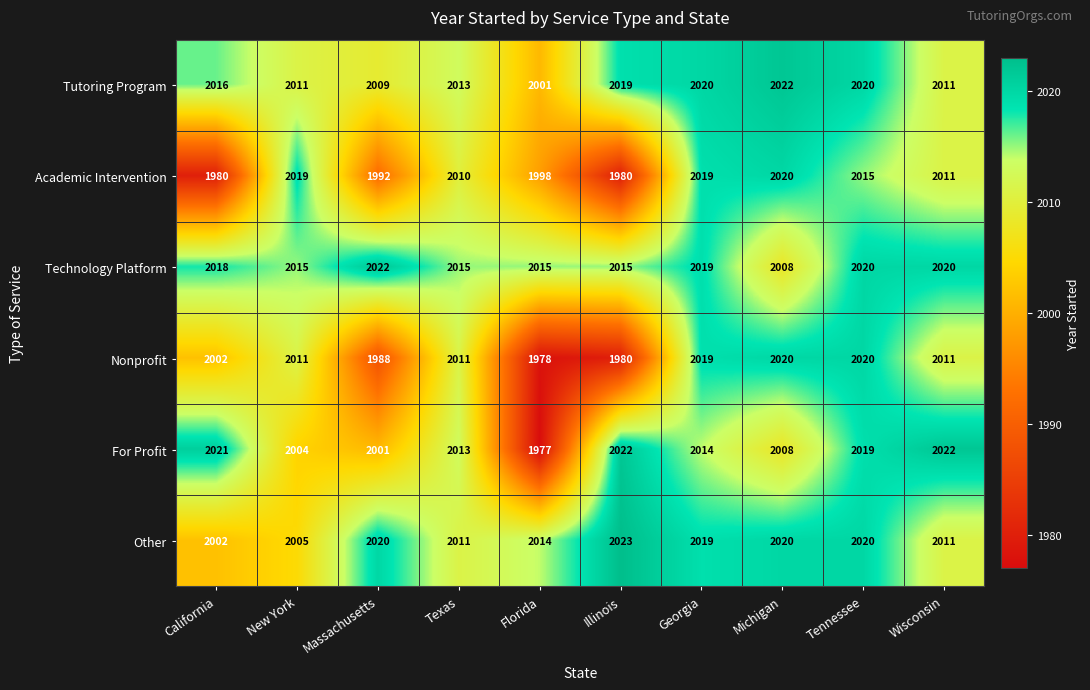

What is the difference between the Other values at Massachusetts and Texas?

9